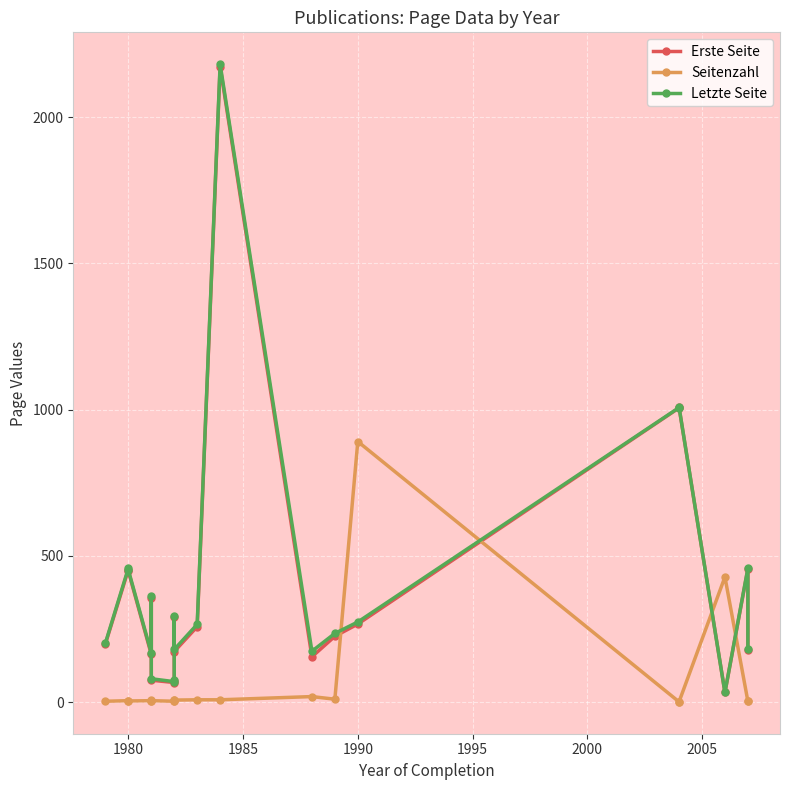

How many values in the Letzte Seite series are below 266?

10